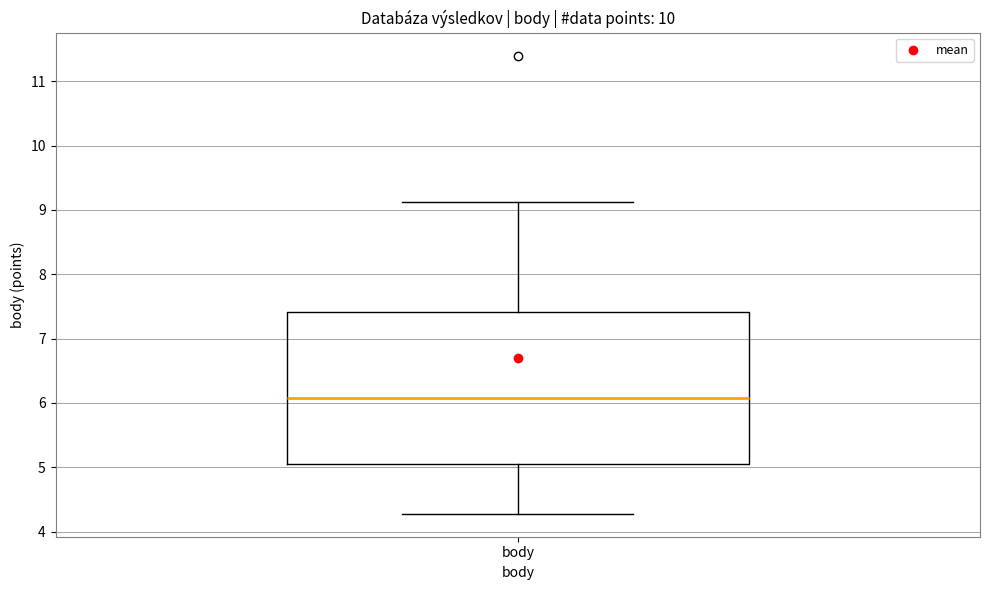

Where is the upper edge of the box for body on the y-axis? The values are not printed on the chart, so give them approximately, as read against the axis.

7.4